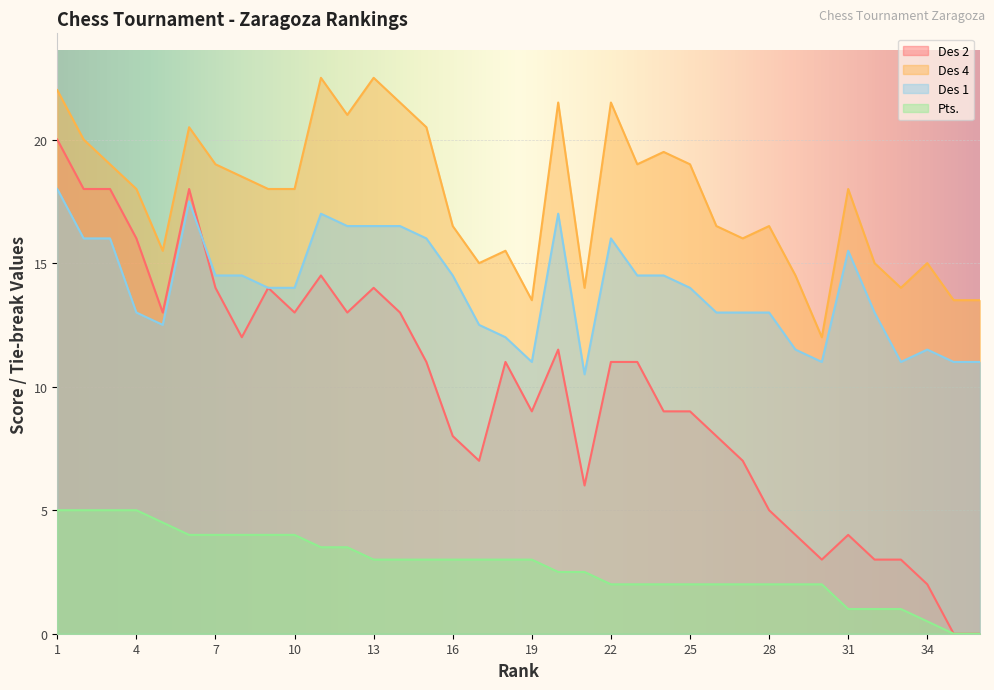

Reading left to right, extract all data points from this chart.

Des 2: 20.0	18.0	18.0	16.0	13.0	18.0	14.0	12.0	14.0	13.0	14.5	13.0	14.0	13.0	11.0	8.0	7.0	11.0	9.0	11.5	6.0	11.0	11.0	9.0	9.0	8.0	7.0	5.0	4.0	3.0	4.0	3.0	3.0	2.0	0.0	0.0
Des 4: 22.0	20.0	19.0	18.0	15.5	20.5	19.0	18.5	18.0	18.0	22.5	21.0	22.5	21.5	20.5	16.5	15.0	15.5	13.5	21.5	14.0	21.5	19.0	19.5	19.0	16.5	16.0	16.5	14.5	12.0	18.0	15.0	14.0	15.0	13.5	13.5
Des 1: 18.0	16.0	16.0	13.0	12.5	17.5	14.5	14.5	14.0	14.0	17.0	16.5	16.5	16.5	16.0	14.5	12.5	12.0	11.0	17.0	10.5	16.0	14.5	14.5	14.0	13.0	13.0	13.0	11.5	11.0	15.5	13.0	11.0	11.5	11.0	11.0
Pts.: 5.0	5.0	5.0	5.0	4.5	4.0	4.0	4.0	4.0	4.0	3.5	3.5	3.0	3.0	3.0	3.0	3.0	3.0	3.0	2.5	2.5	2.0	2.0	2.0	2.0	2.0	2.0	2.0	2.0	2.0	1.0	1.0	1.0	0.5	0.0	0.0